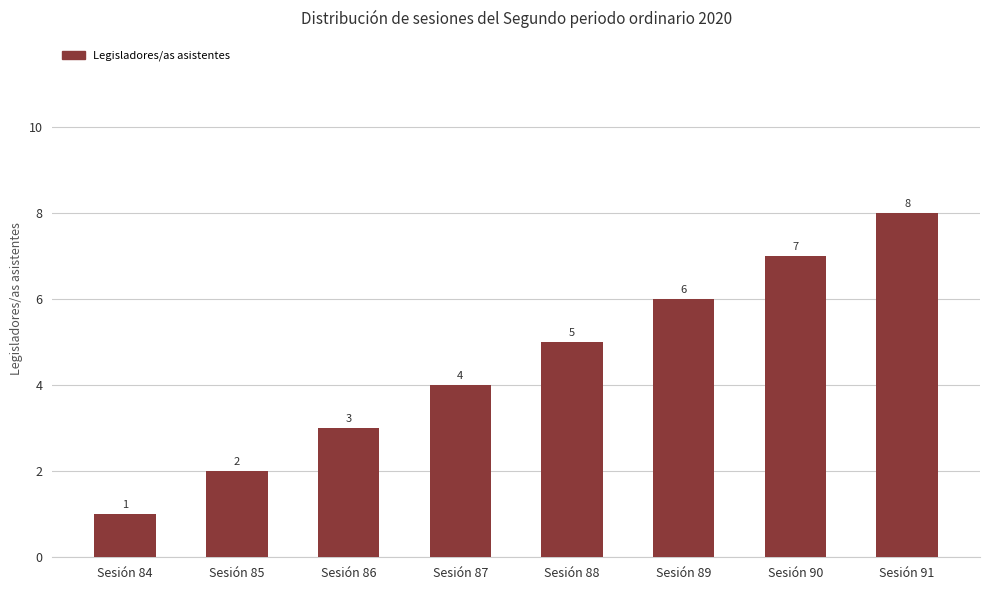

What value does the data have at Sesión 90?

7